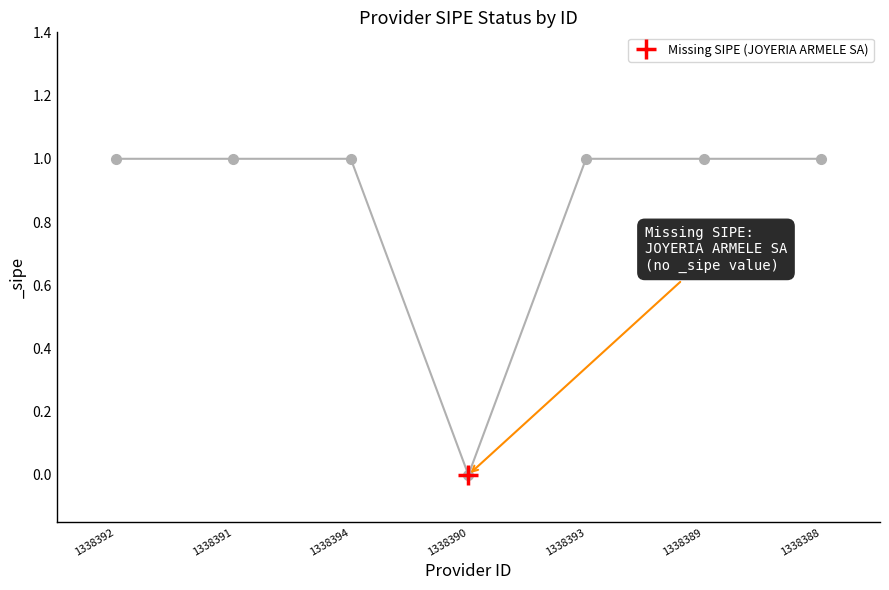

Reading left to right, extract all data points from this chart.

1	1	1	0	1	1	1